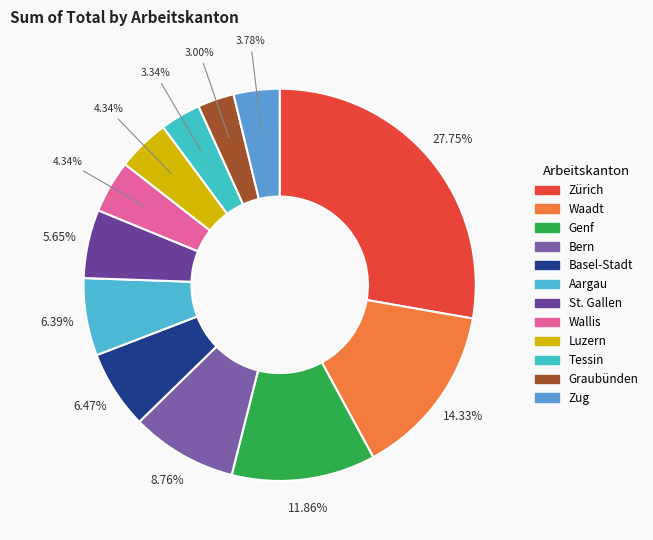

What is the largest slice in the pie chart?

Zürich